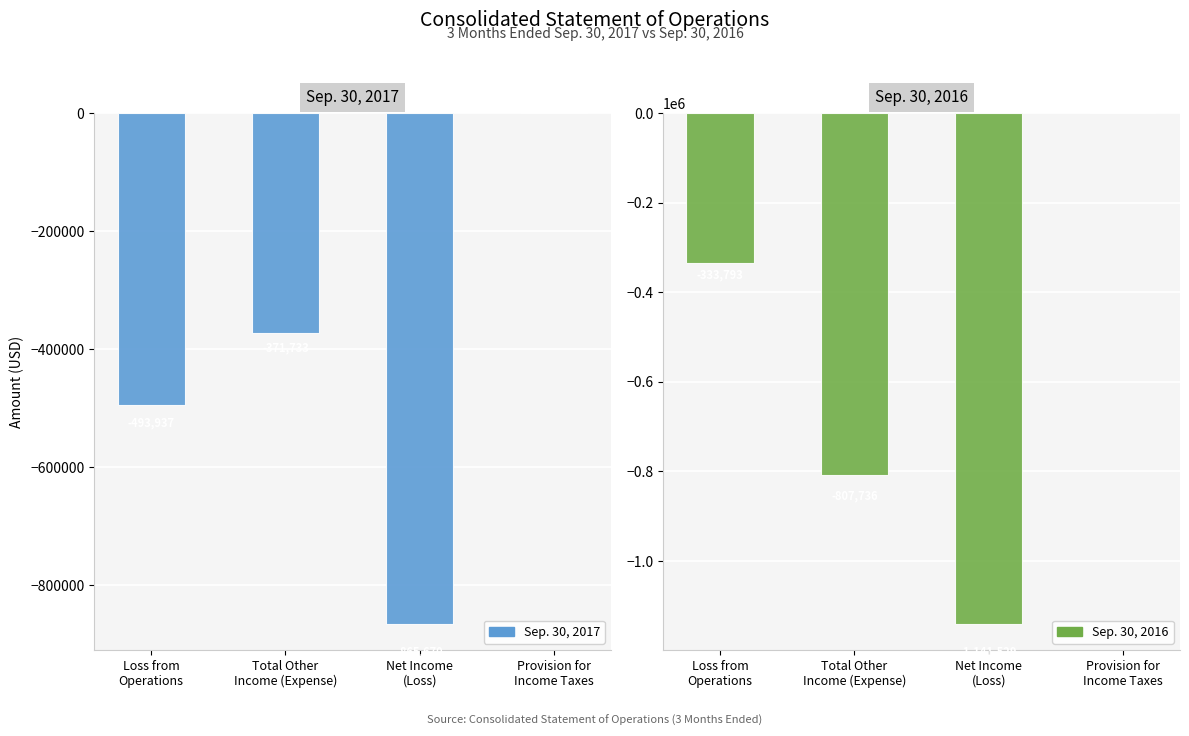

What is the label of the 3rd bar from the left?

Net Income
(Loss)